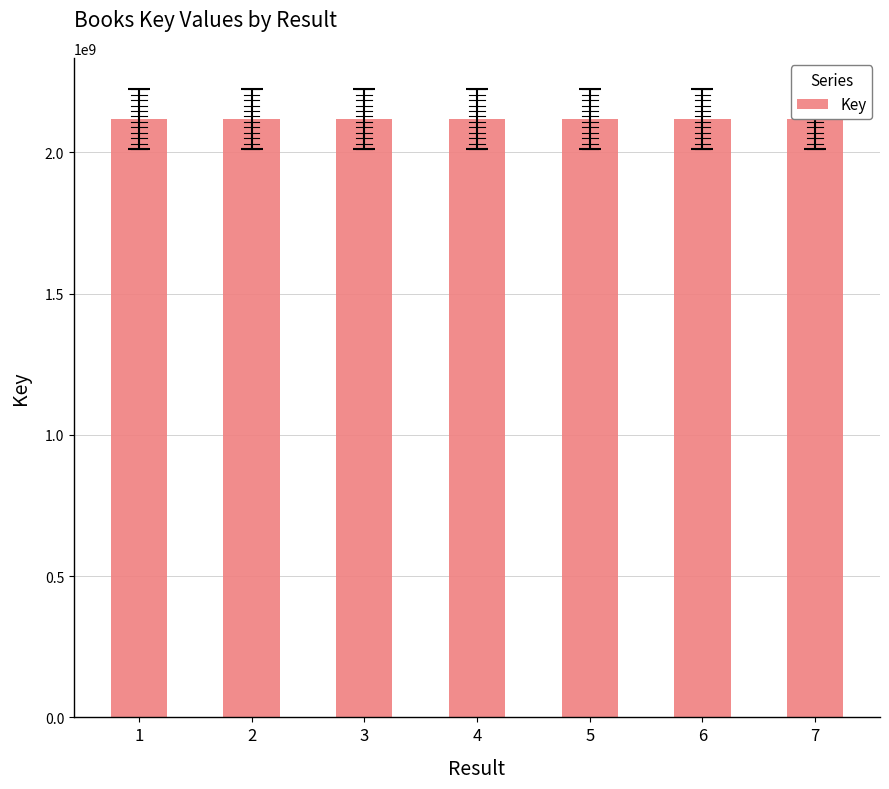

What is the difference between the values at 3 and 6?

1298